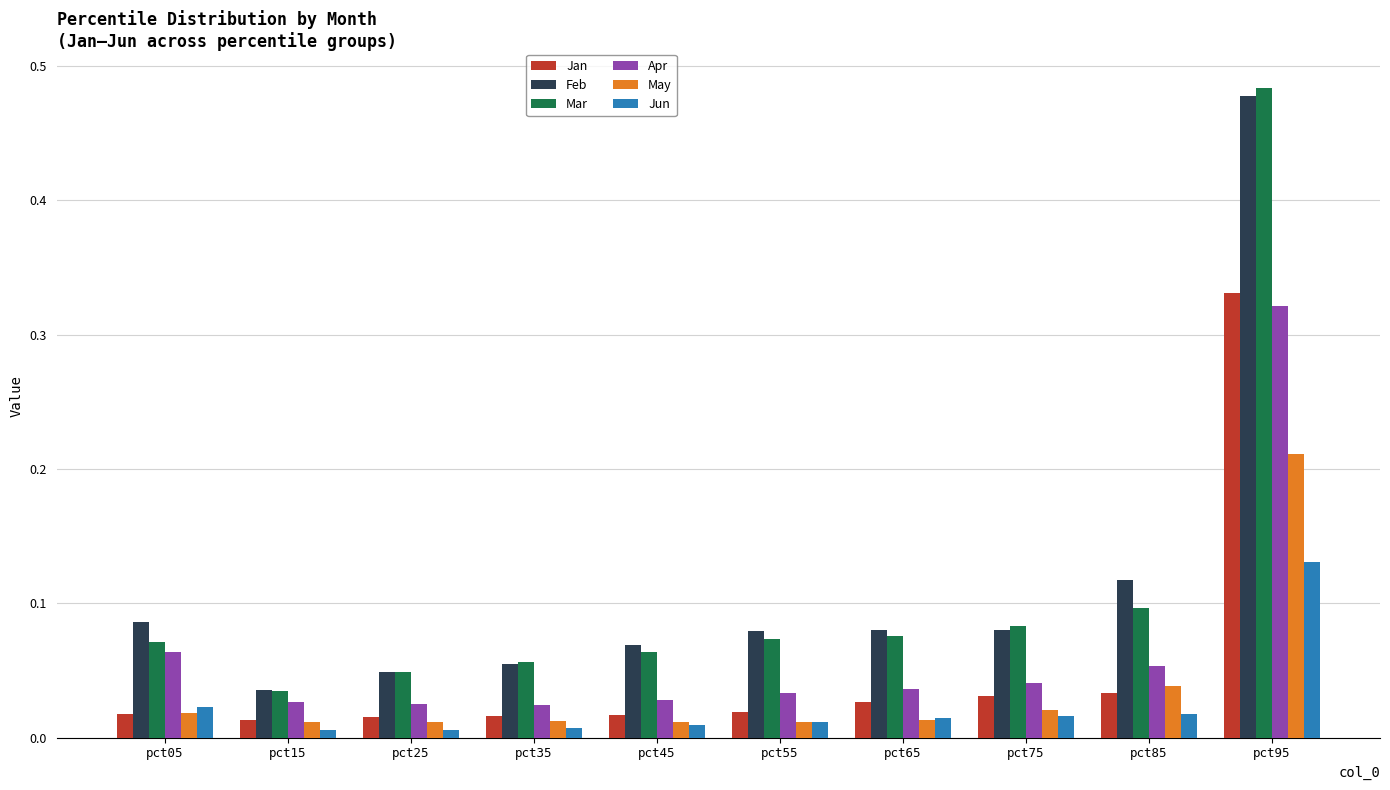

Is it true that Apr equals 0.1 at pct05?

True